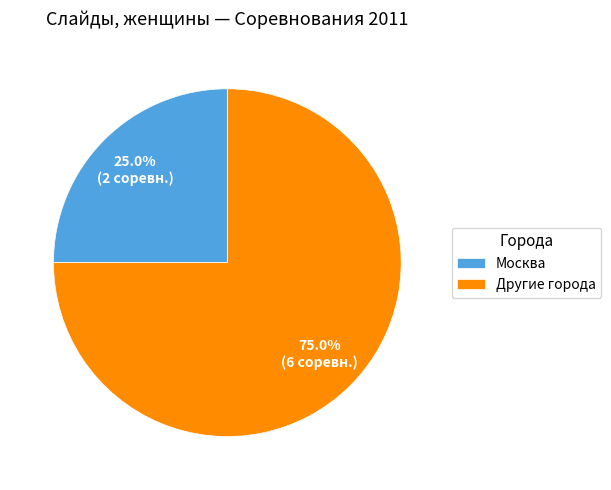

Which category has the biggest portion of the pie?

Другие города